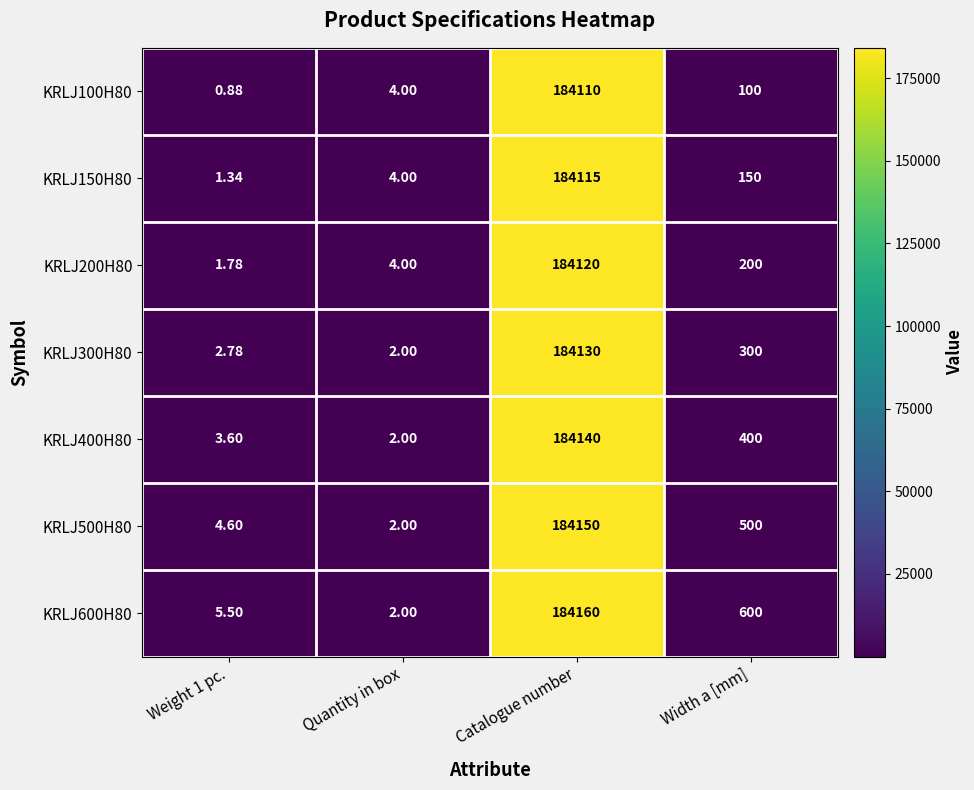

Which category has the highest value in the KRLJ400H80 series?

Catalogue number